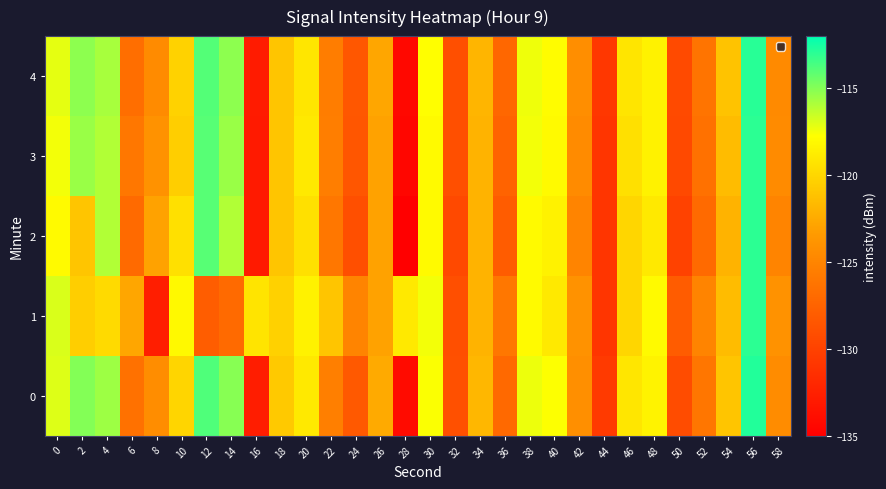

What is the spread (max minus min) of values at 10?

2.4